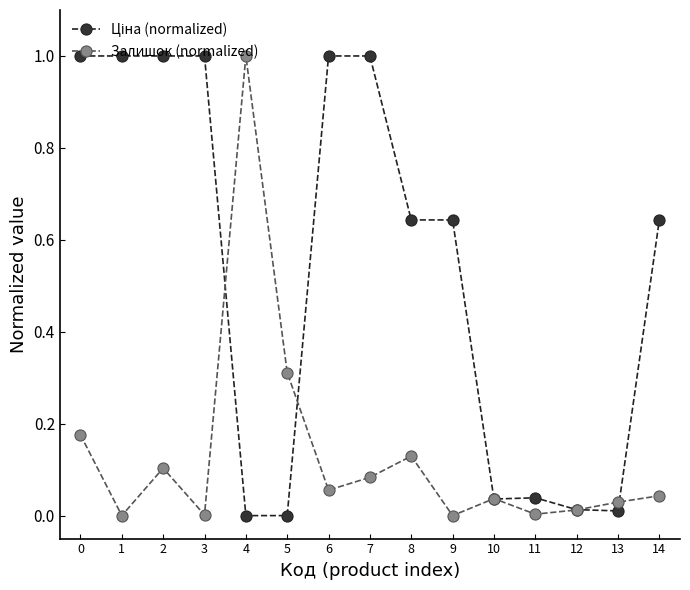

What is the total value across all series at 6?

1.1